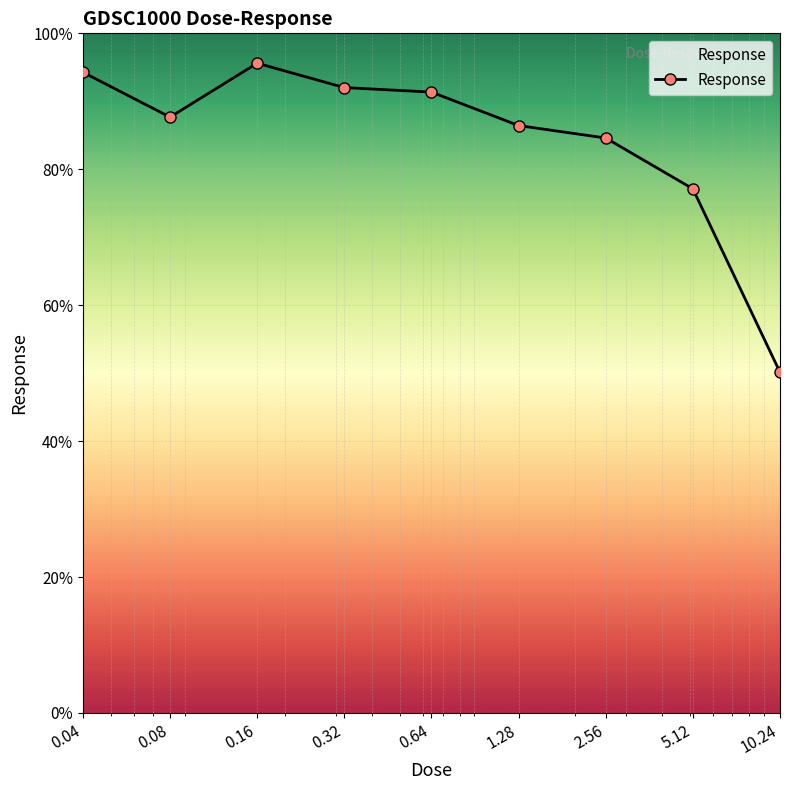

What is the maximum value shown in the chart?

95.6